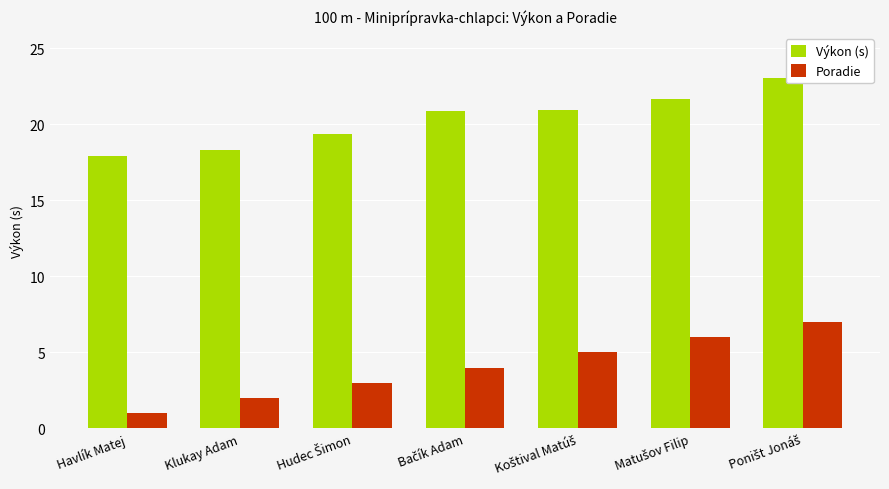

Which series has the largest total across all categories?

Výkon (s)